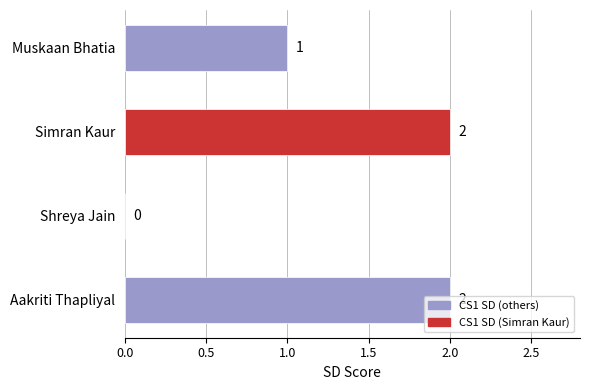

Is it true that the value at Shreya Jain is 0?

True